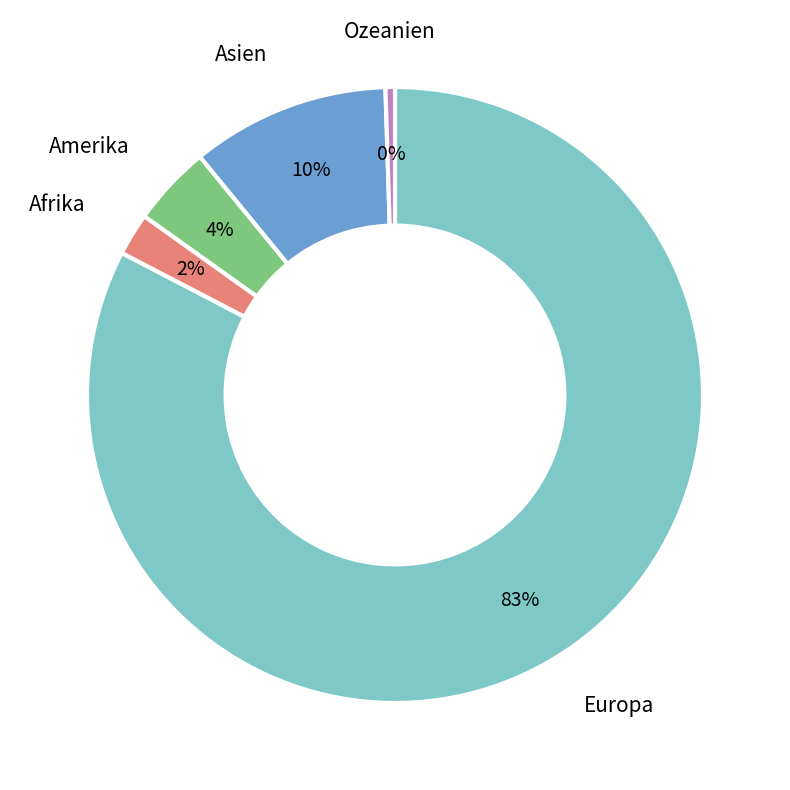

How many segments does this pie chart have?

5